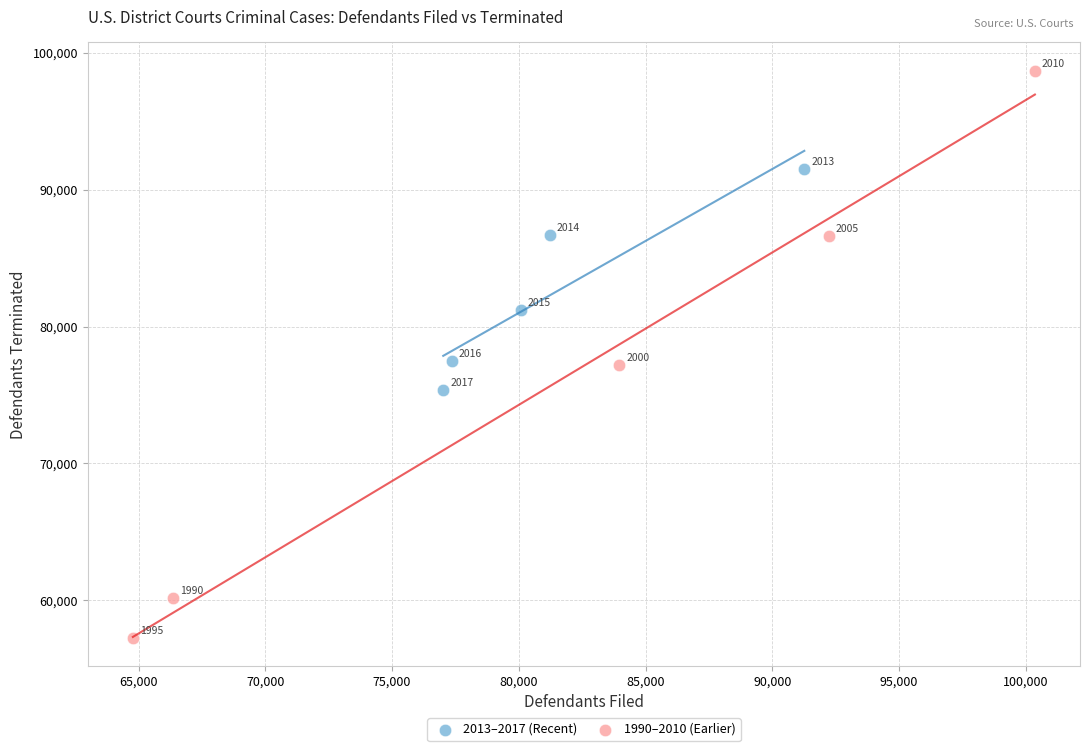

Which series contains the lowest Y value?

1990–2010 (Earlier)